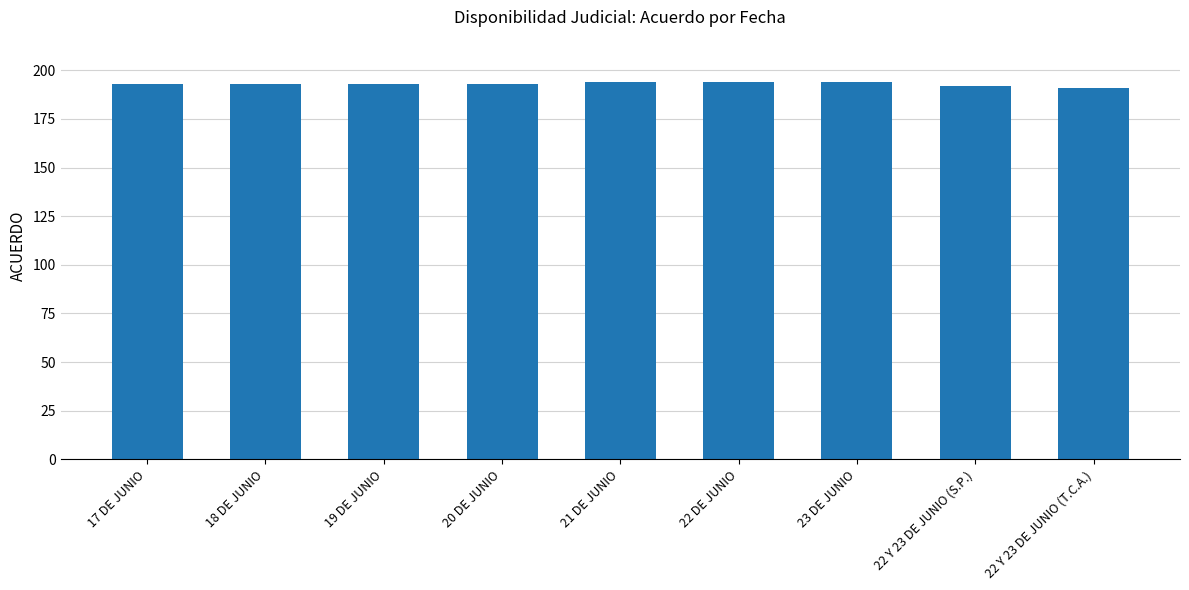

What is the minimum value shown in the chart?

191